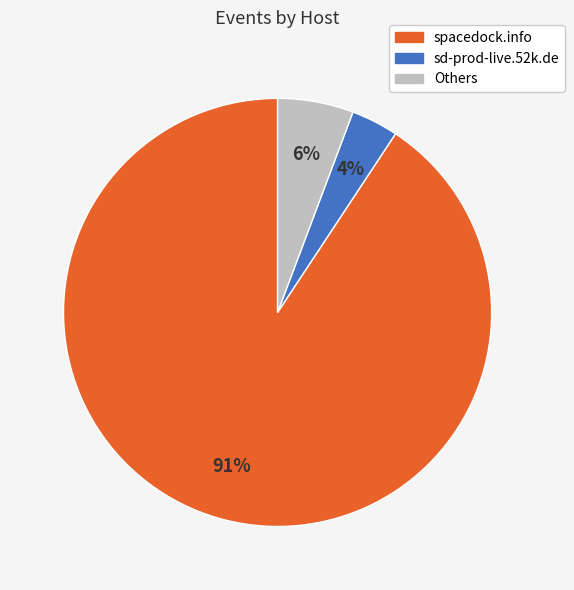

What is the smallest slice in the pie chart?

sd-prod-live.52k.de